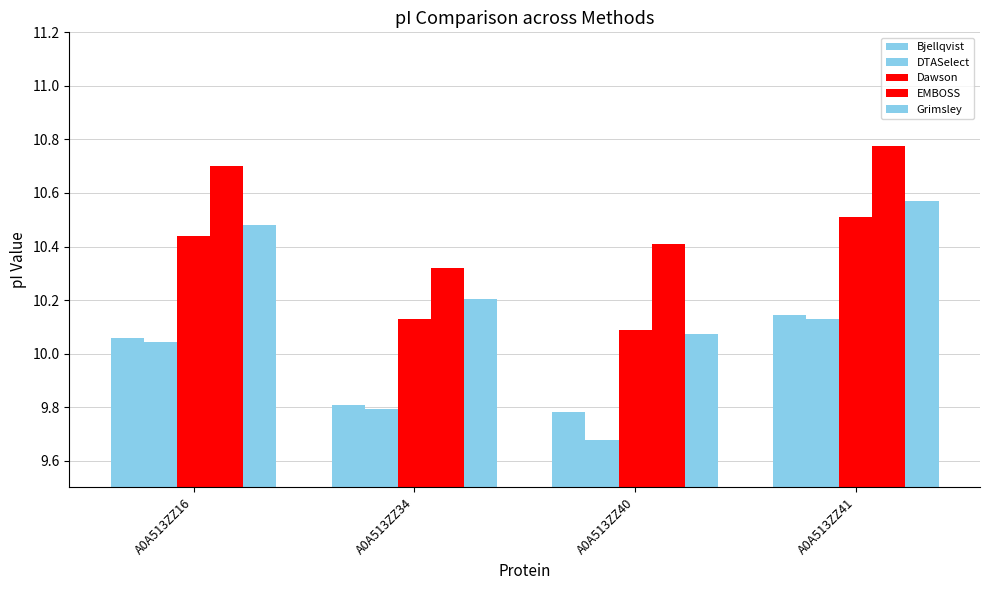

Which series has the widest spread of values?

Grimsley